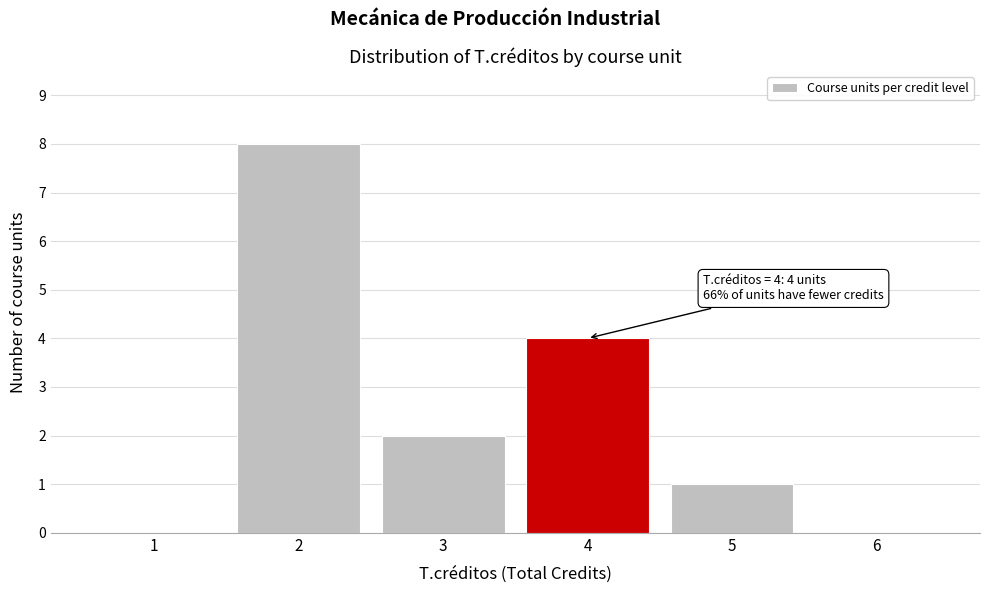

Over which range of the x-axis is the bar tallest?

1.5 to 2.5